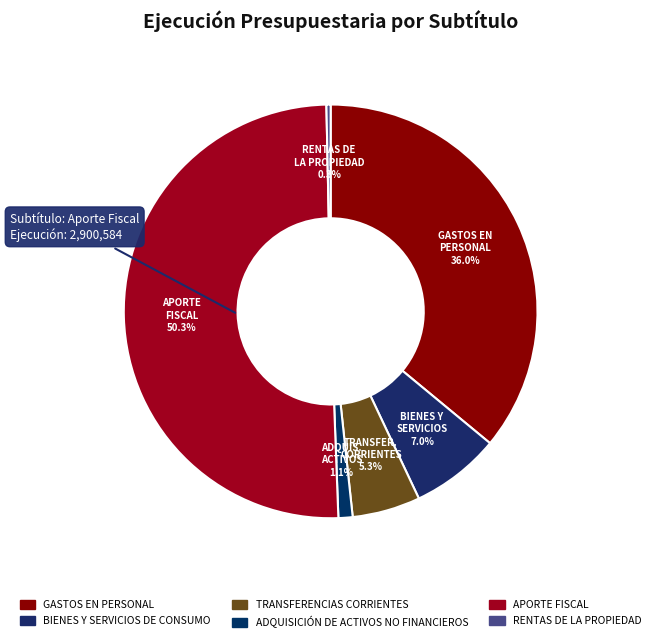

Is the sum of APORTE FISCAL and ADQUISICIÓN DE ACTIVOS NO FINANCIEROS greater than half?

Yes